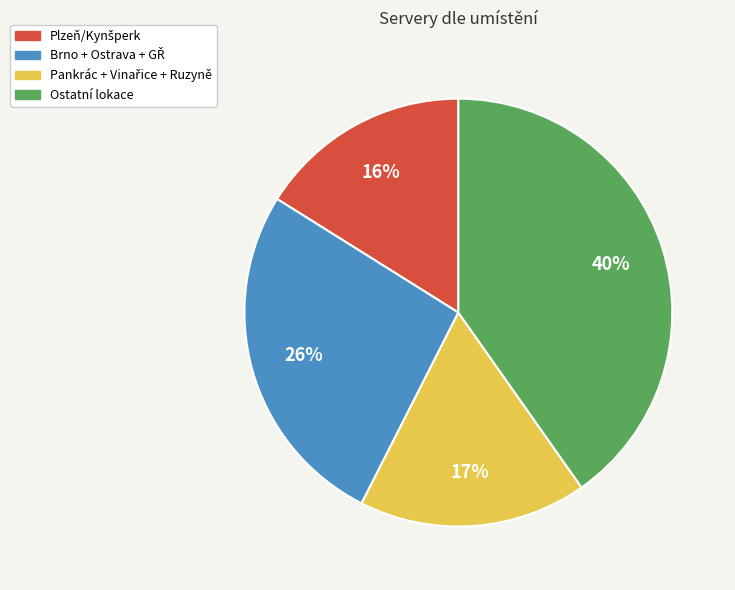

Is there any slice that represents more than half of the pie?

No